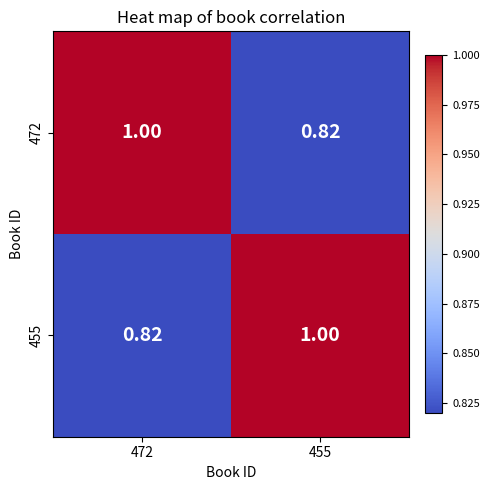

Is the value of 472 at 472 greater than the value of 455 at 472?

Yes